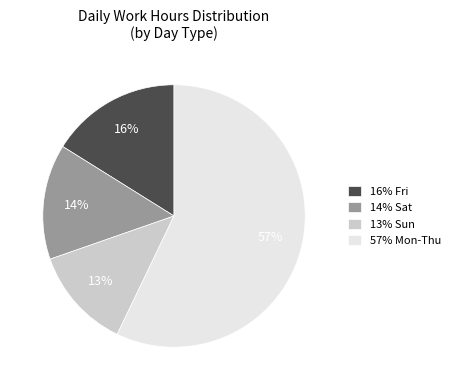

The 57% Mon-Thu slice represents 57% of the pie. True or false?

True